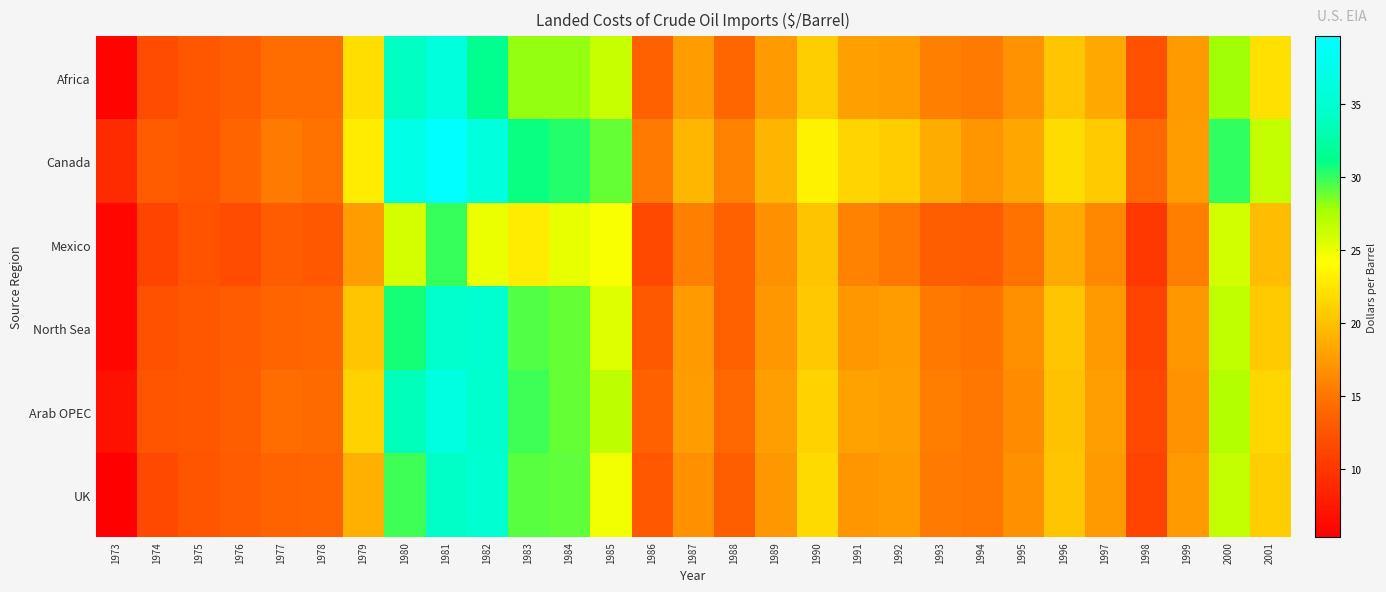

What is the spread (max minus min) of values at 1991?

5.5